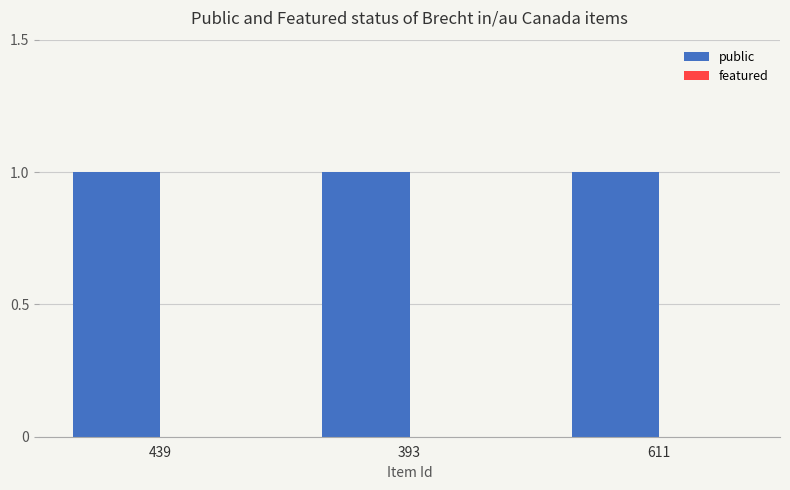

Is the value of featured at 393 greater than the value of public at 611?

No